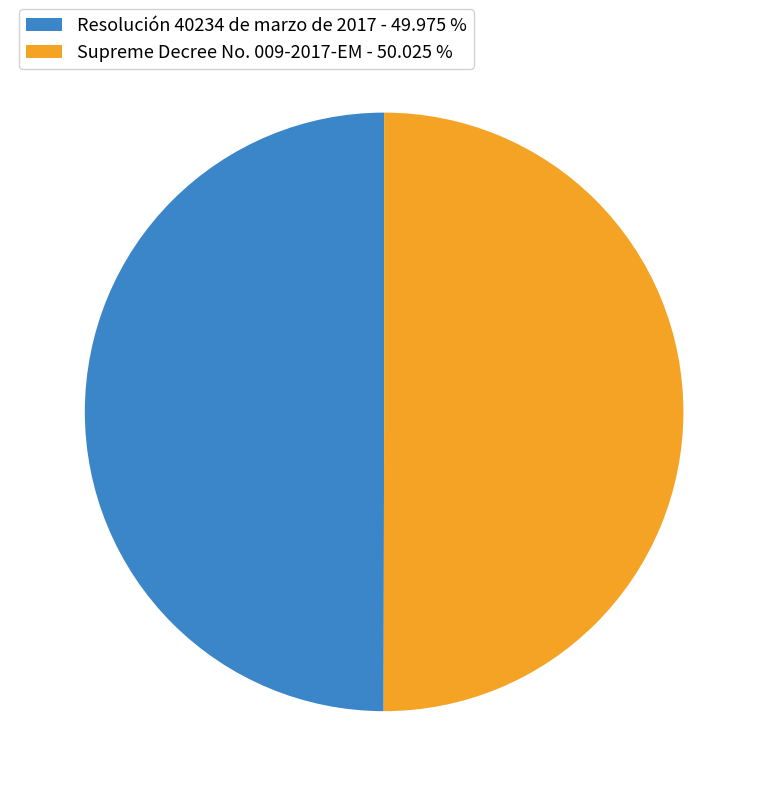

The Supreme Decree No. 009-2017-EM slice represents 43% of the pie. True or false?

False